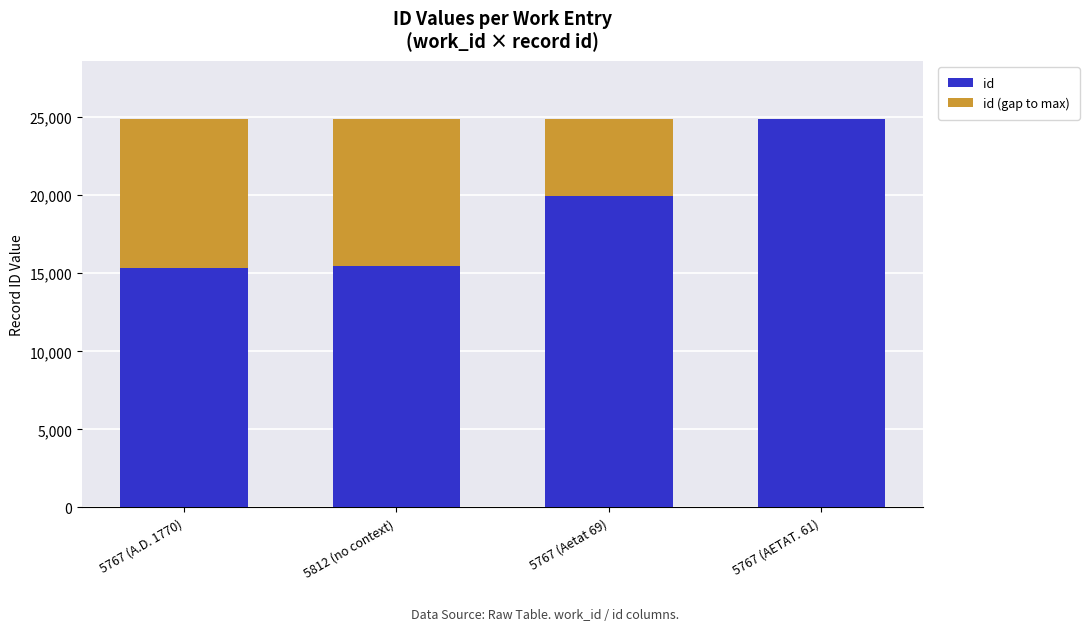

What is the total value across all series at 5767 (A.D. 1770)?

24878